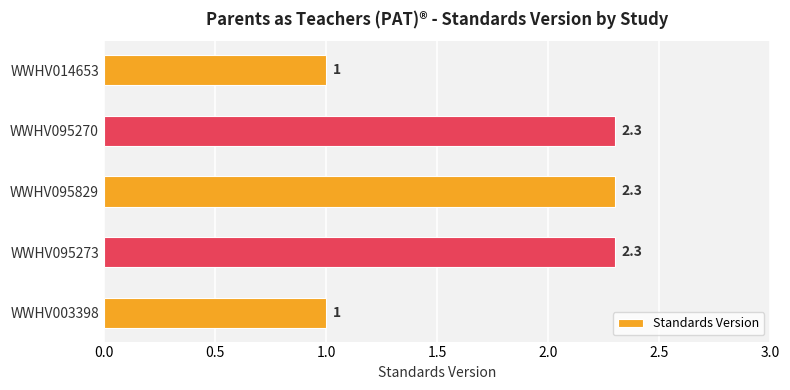

The value at WWHV003398 is 1.0. True or false?

True